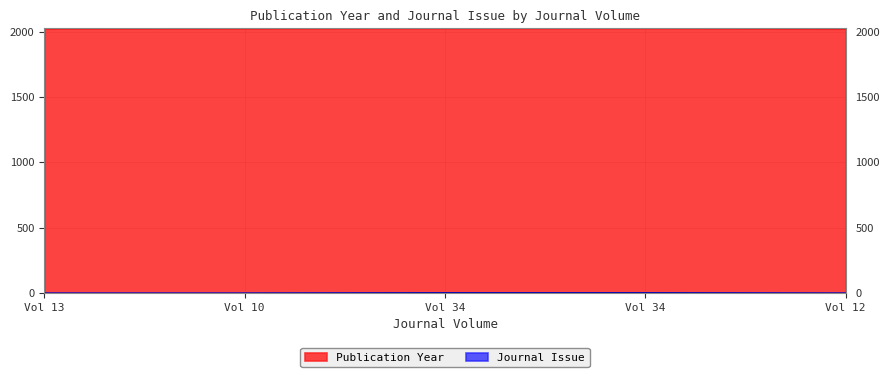

Which label corresponds to the largest value in the chart?

Vol 34